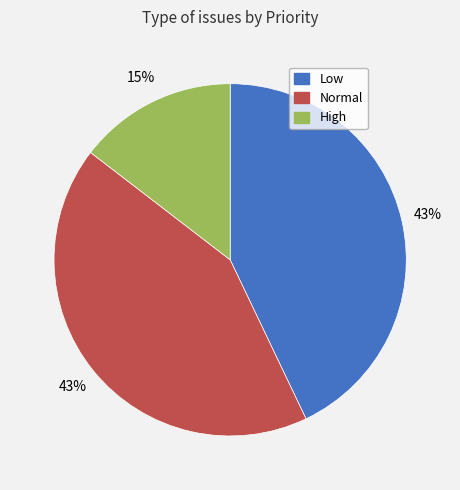

Is the sum of Normal and Low greater than half?

Yes